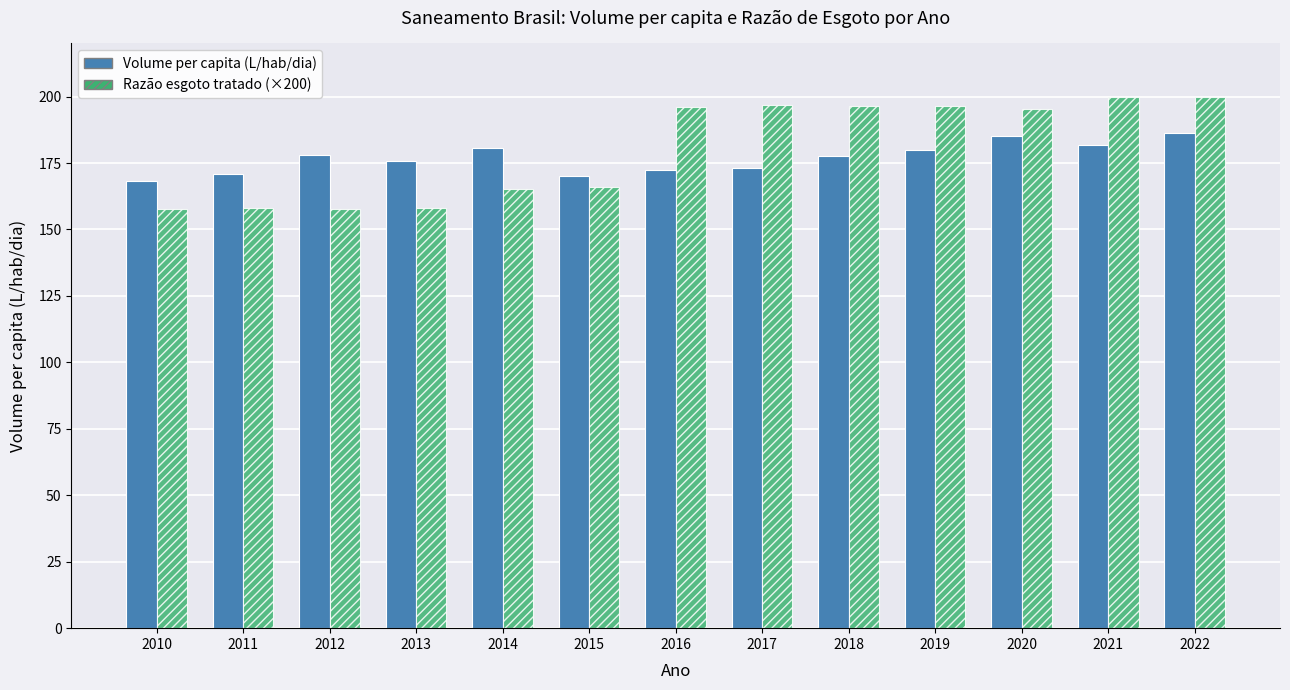

True or false: Volume per capita (L/hab/dia) has a value of 275.4 at 2020.

False